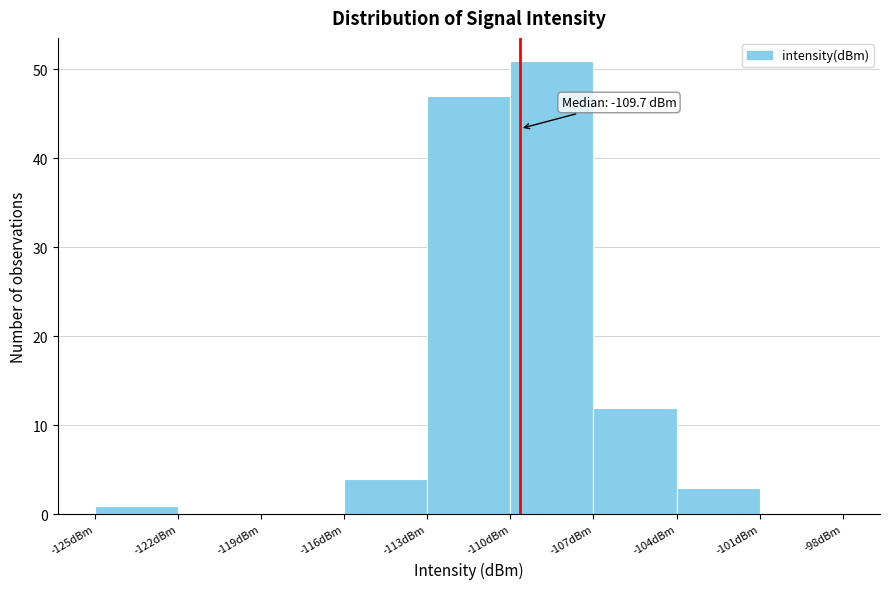

Which range on the x-axis has the tallest bar?

-110 to -107